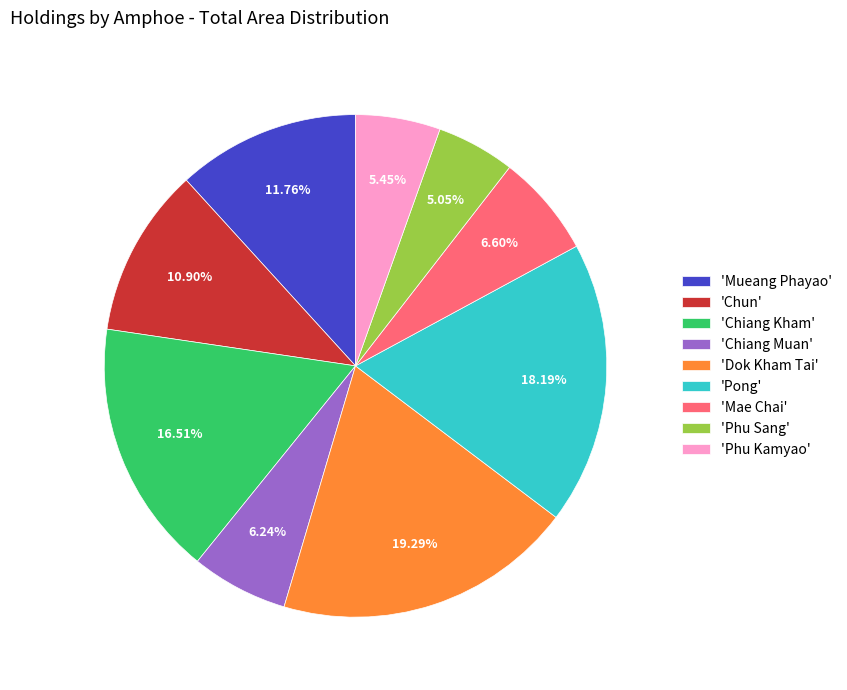

Does any single category account for the majority?

No